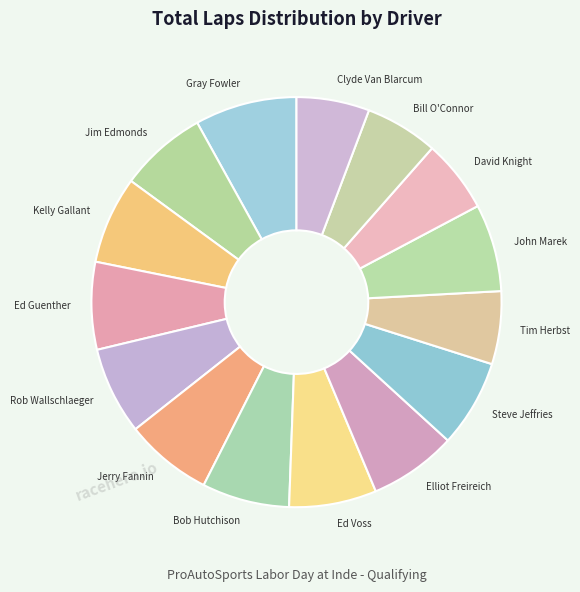

What is the largest slice in the pie chart?

Gray Fowler